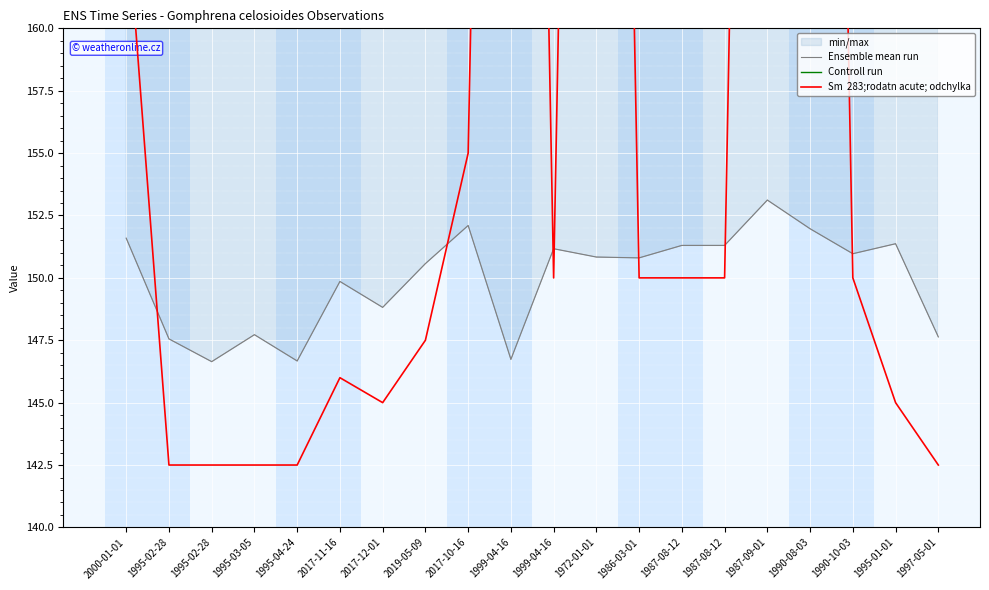

How many data points in Controll run are above 238?

11